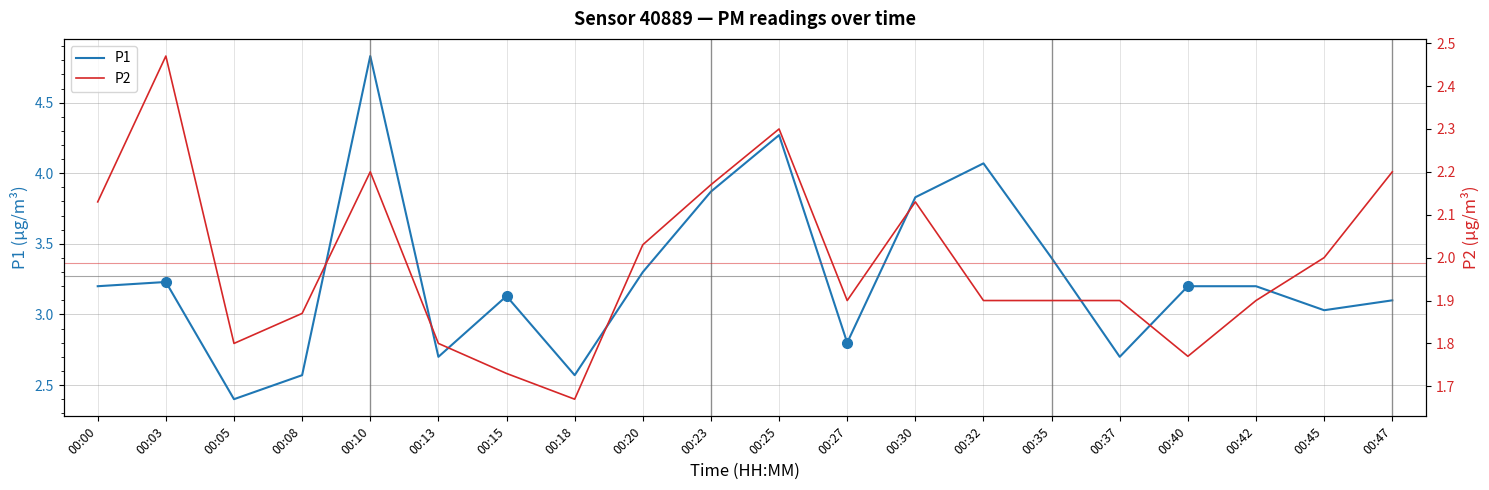

The value of P2 at 00:27 is 2.5. True or false?

False